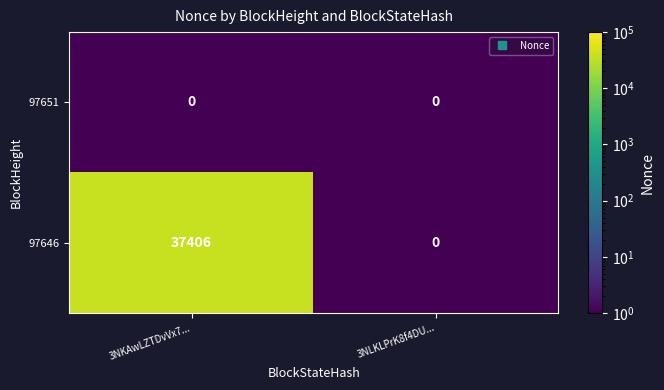

Reading left to right, list all the values displayed in this chart.

97651: 3NKAwLZTDvVx7...=0	3NLKLPrK8f4DU...=0
97646: 3NKAwLZTDvVx7...=37406	3NLKLPrK8f4DU...=0